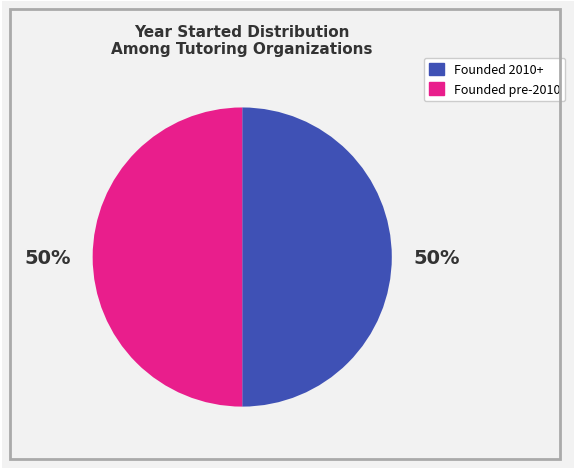

How many segments does this pie chart have?

2